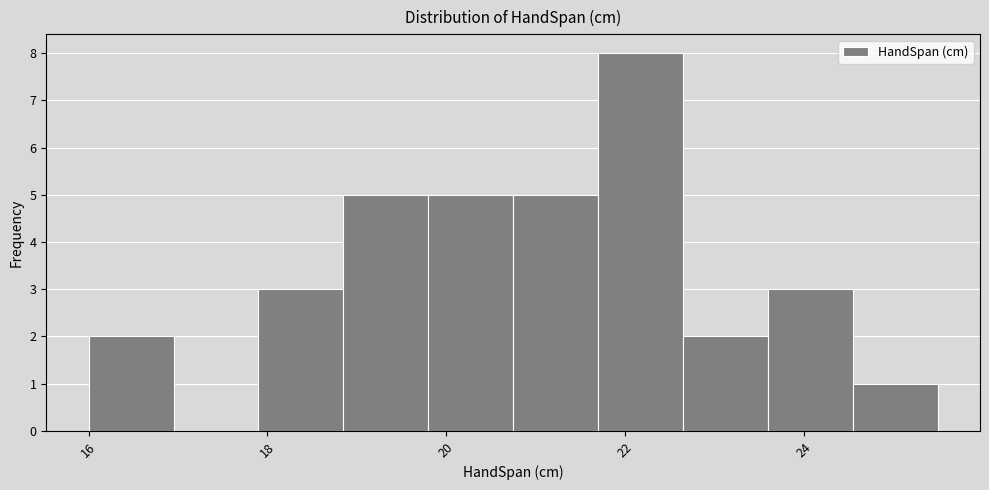

Which range on the x-axis has the tallest bar?

21.70 to 22.65